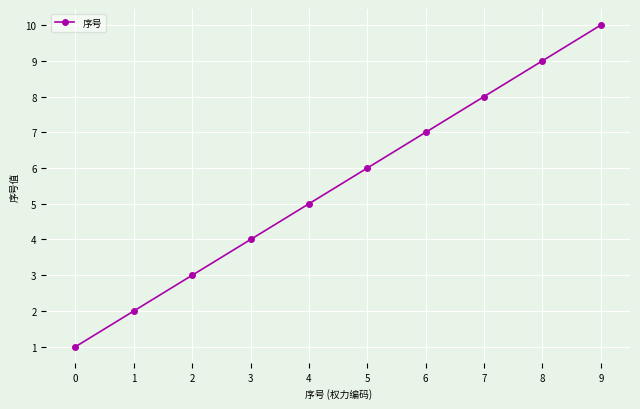

What is the difference between the maximum and minimum values?

9